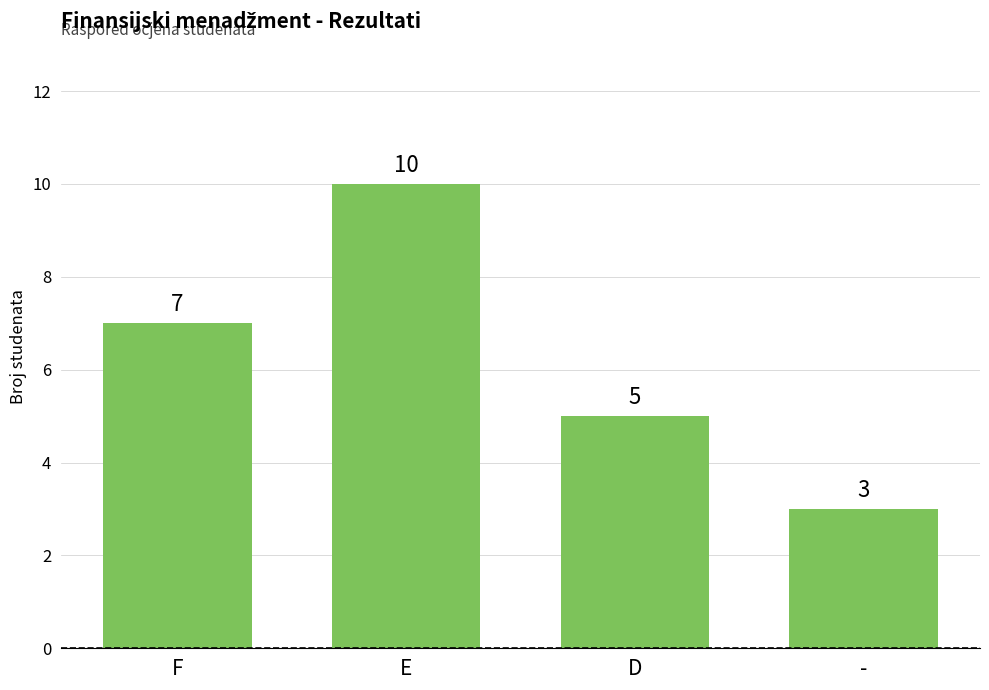

What is the difference between the maximum and second lowest values?

5